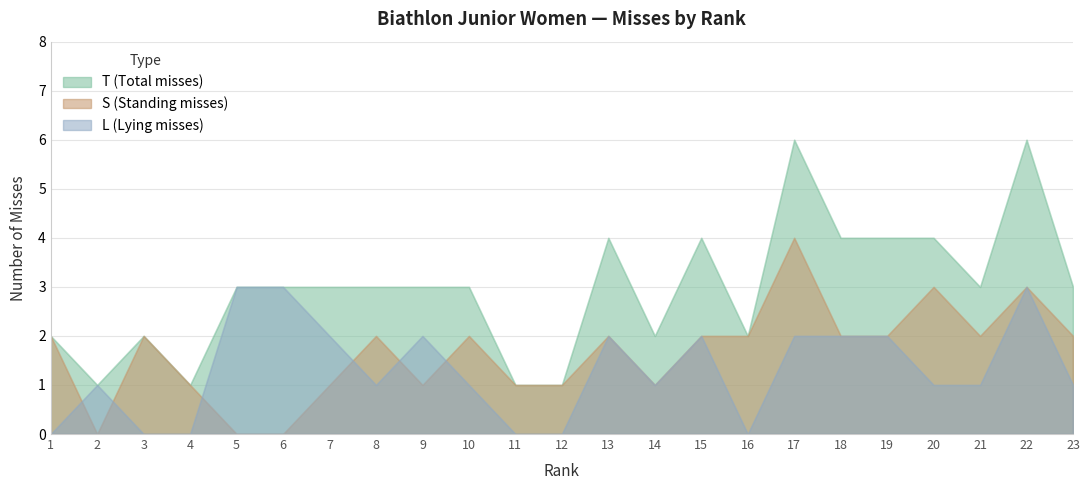

Where does the L (Lying misses) series first go above 1?

5